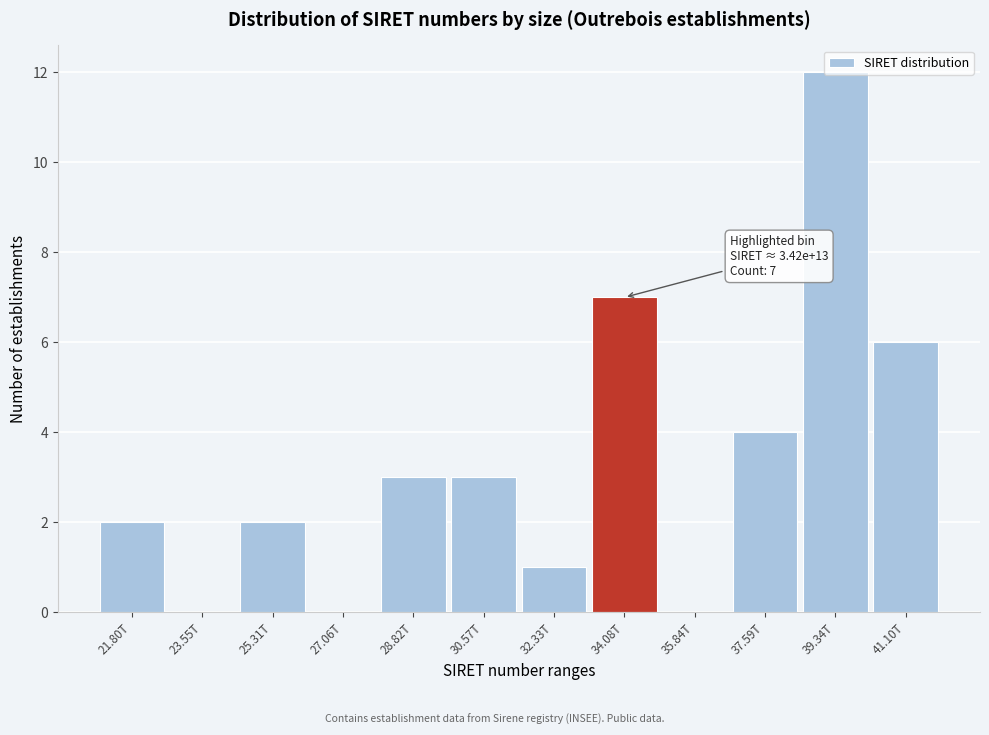

What is the maximum value shown in the chart?

12